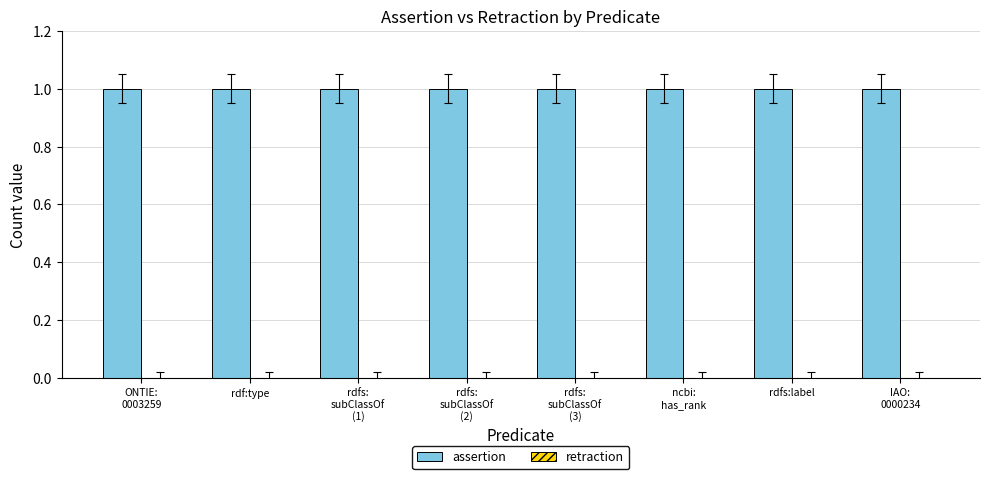

Rank the categories by assertion value from lowest to highest.

ONTIE:
0003259, rdf:type, rdfs:
subClassOf
(1), rdfs:
subClassOf
(2), rdfs:
subClassOf
(3), ncbi:
has_rank, rdfs:label, IAO:
0000234